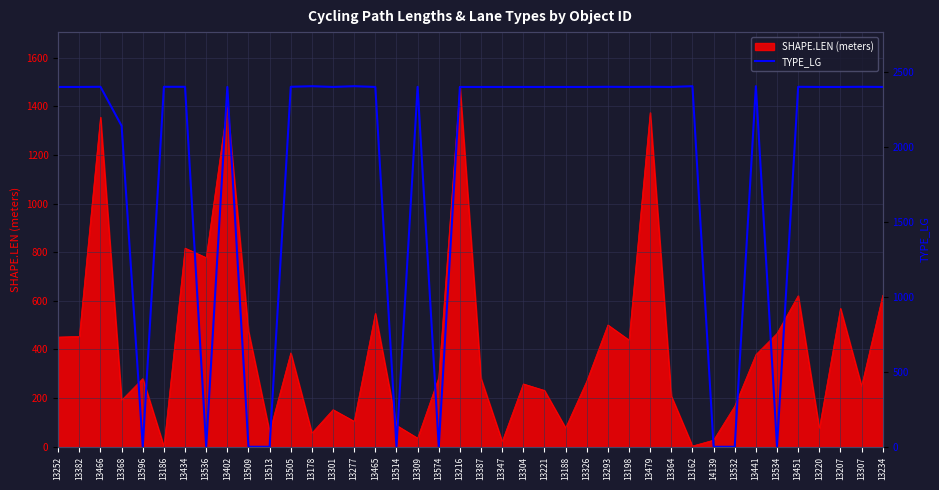

How many lines are shown in the chart?

1